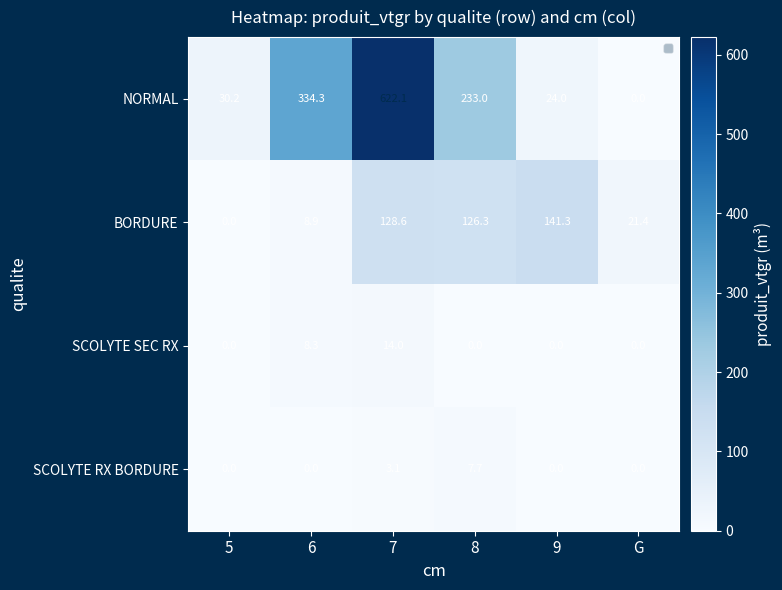

What is the difference between the highest and lowest values at 8?

233.0